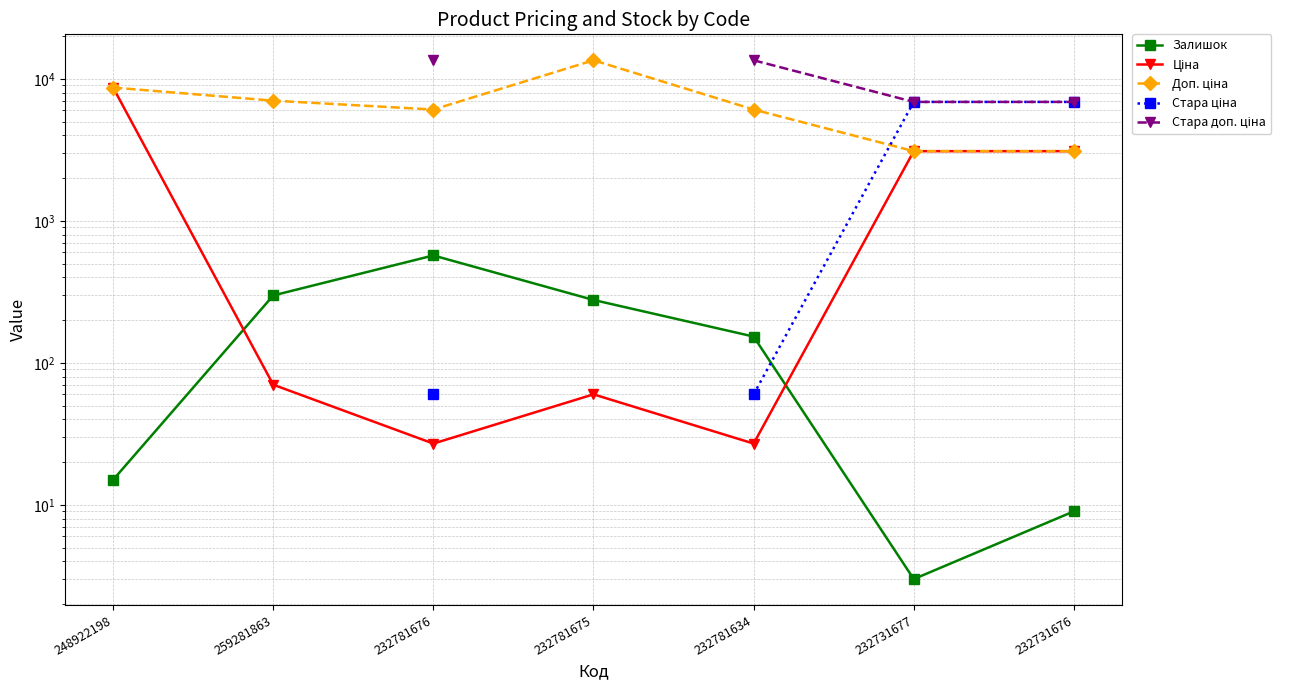

Is the value of Стара ціна at 232731676 greater than the value of Залишок at 259281863?

Yes